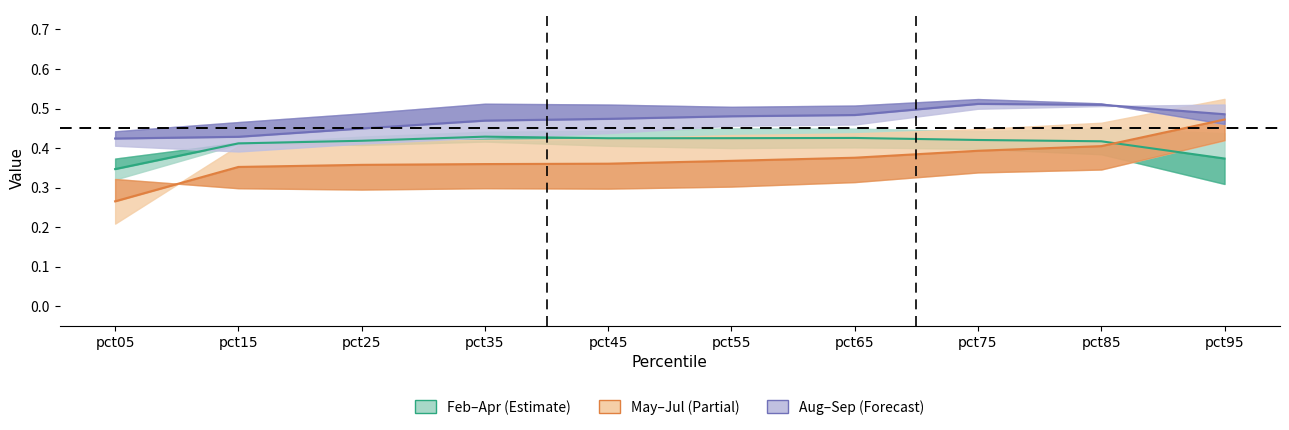

Which series changed the most between pct45 and pct95?

May–Jul mid